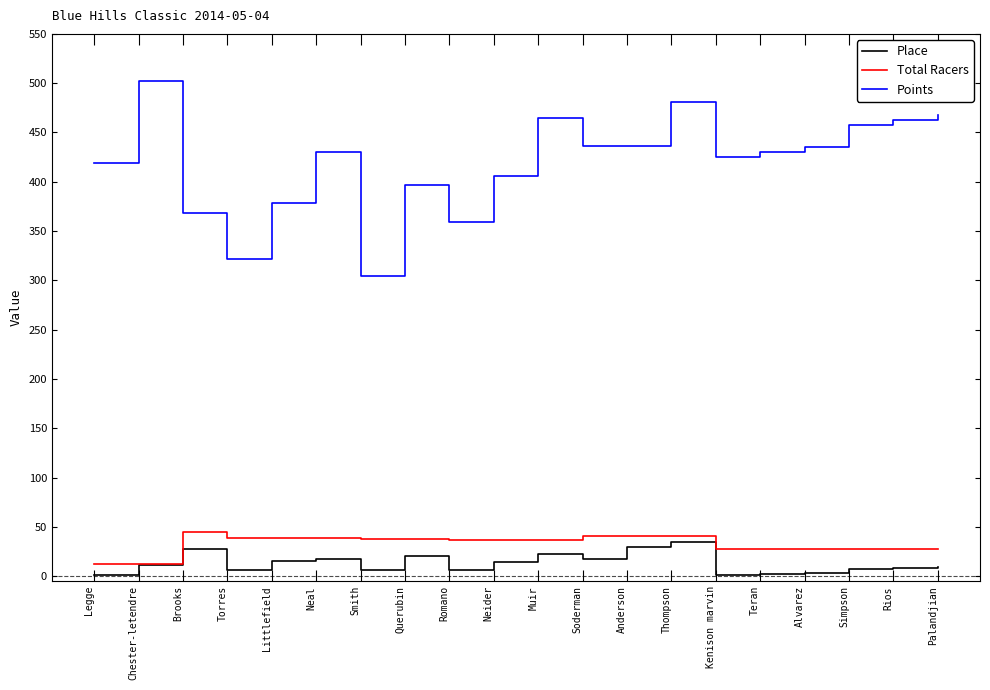

What is the average value of the Points series?

419.2